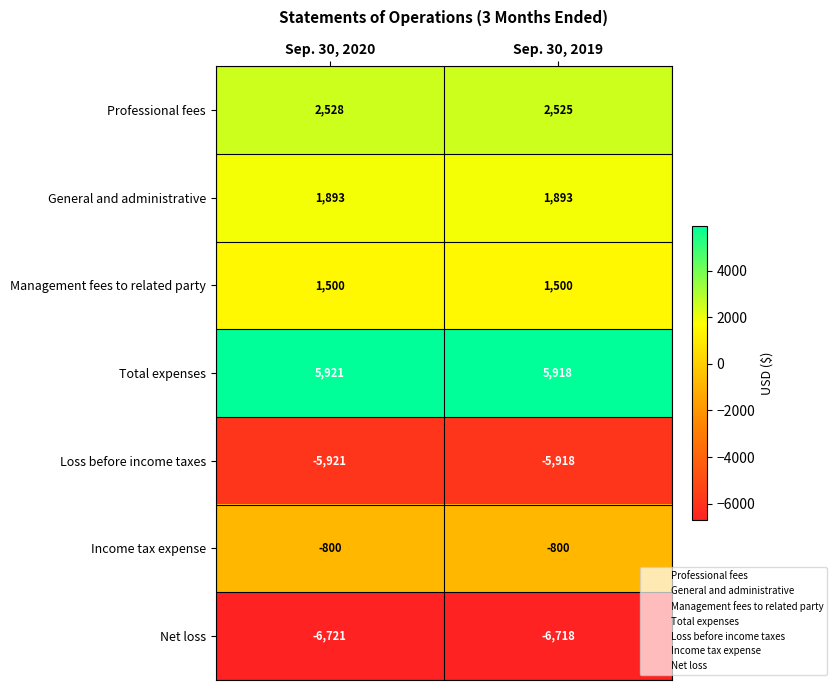

List the series in order of their peak value, highest first.

Total expenses, Professional fees, General and administrative, Management fees to related party, Income tax expense, Loss before income taxes, Net loss